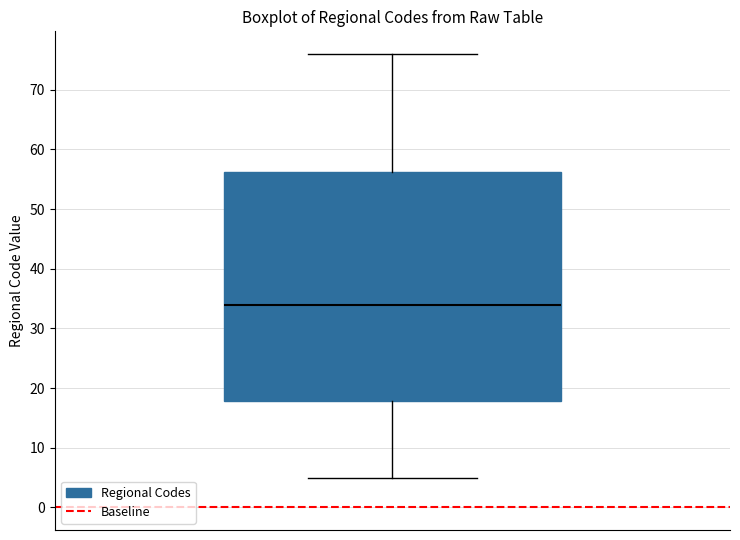

Where does the upper whisker of the box end on the y-axis? The values are not printed on the chart, so give them approximately, as read against the axis.

76